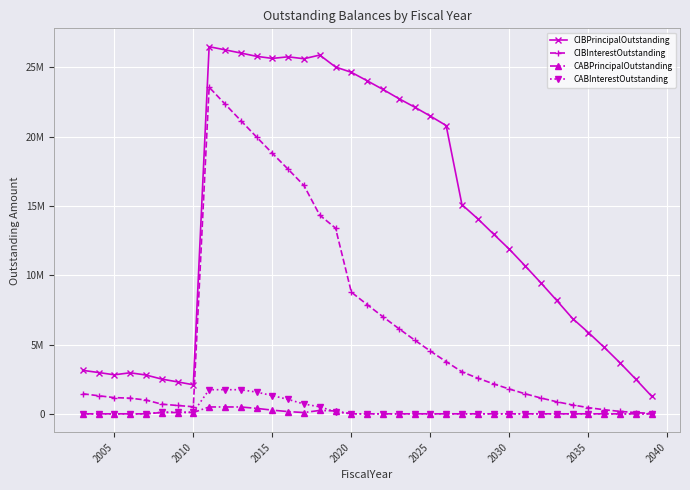

Which series has the largest total across all categories?

CIBPrincipalOutstanding